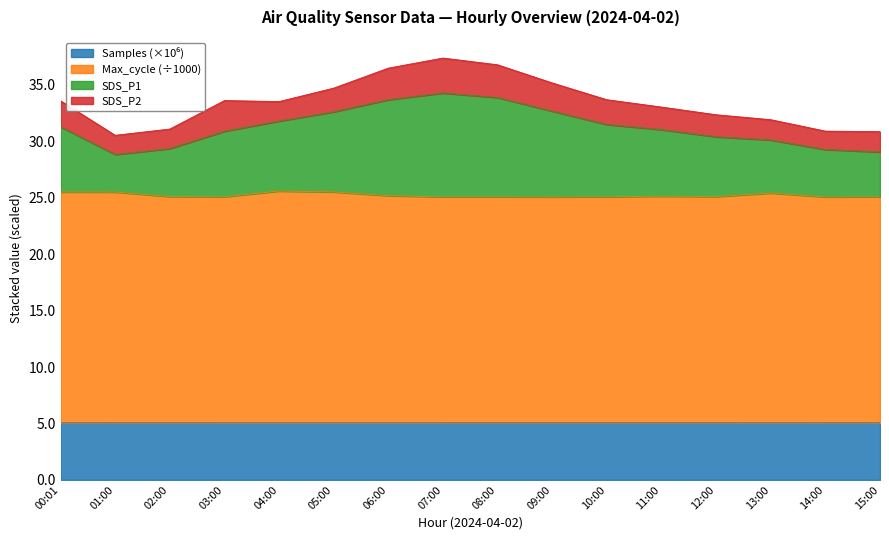

At which label does Samples reach its peak?

02:00